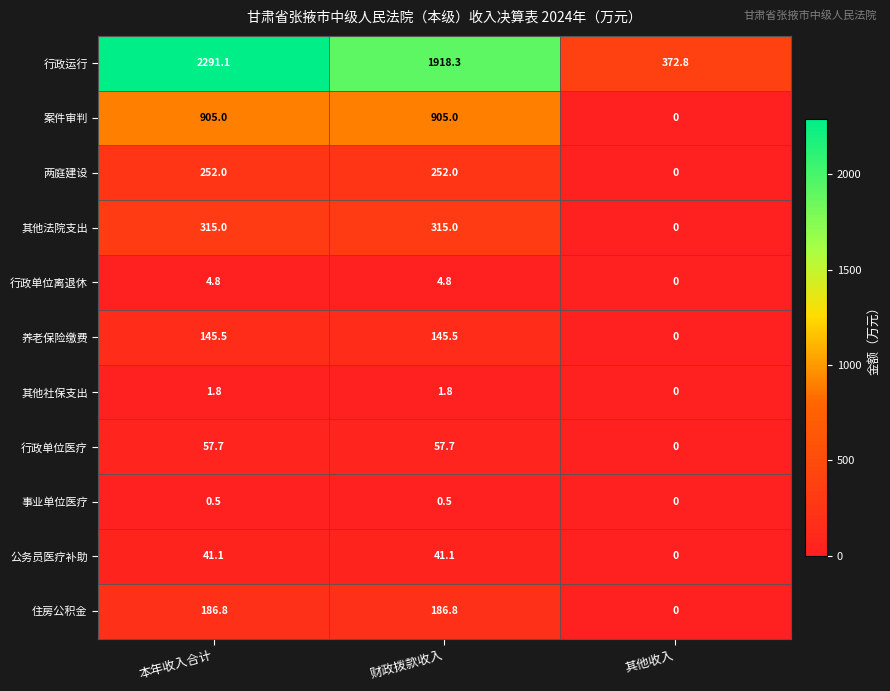

At which label is 行政单位离退休 closest to 2?

其他收入